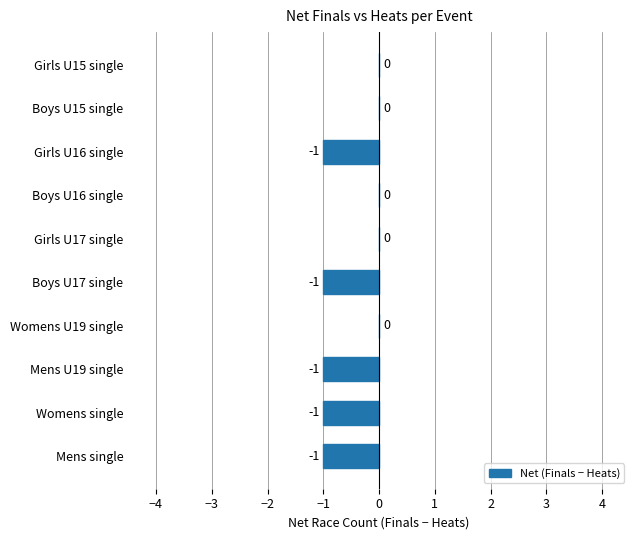

Reading bottom to top, list all the values displayed in this chart.

Mens single=-1	Womens single=-1	Mens U19 single=-1	Womens U19 single=0	Boys U17 single=-1	Girls U17 single=0	Boys U16 single=0	Girls U16 single=-1	Boys U15 single=0	Girls U15 single=0